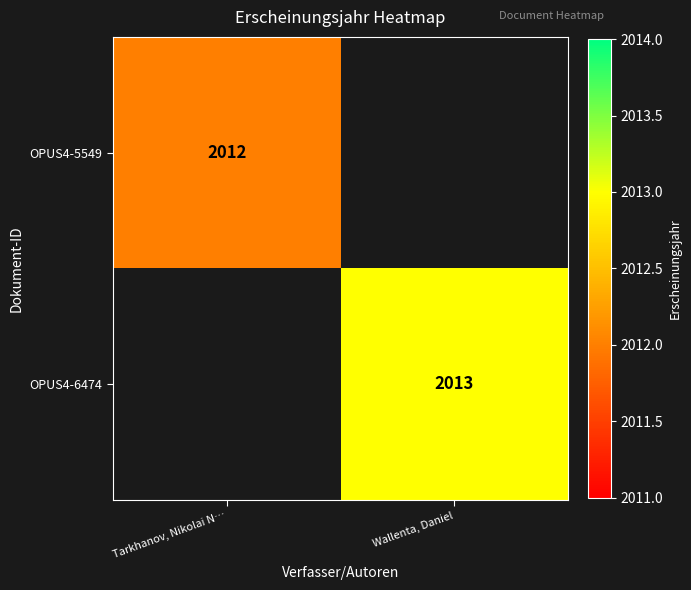

Is it true that OPUS4-5549 equals 2725 at Tarkhanov, Nikolai N…?

False